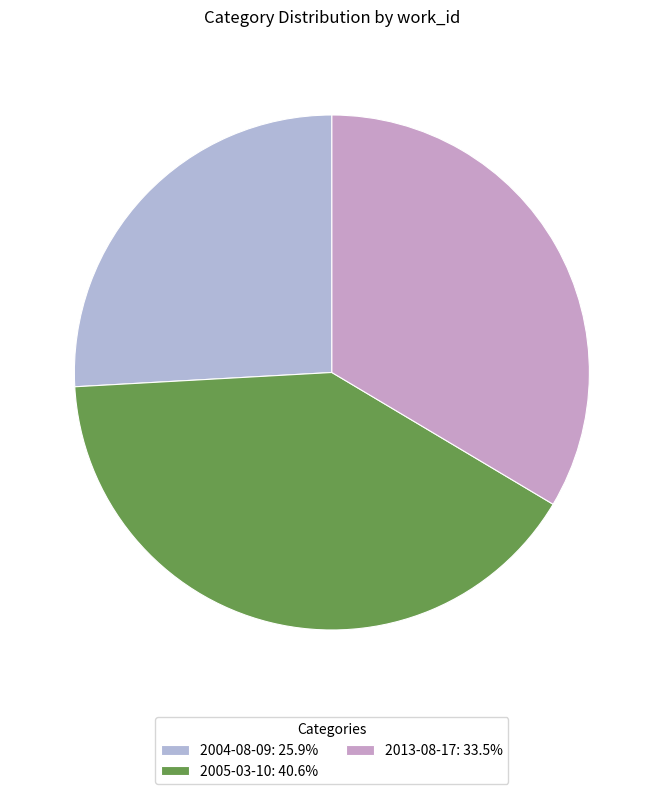

Is the sum of 2004-08-09 and 2013-08-17 greater than half?

Yes